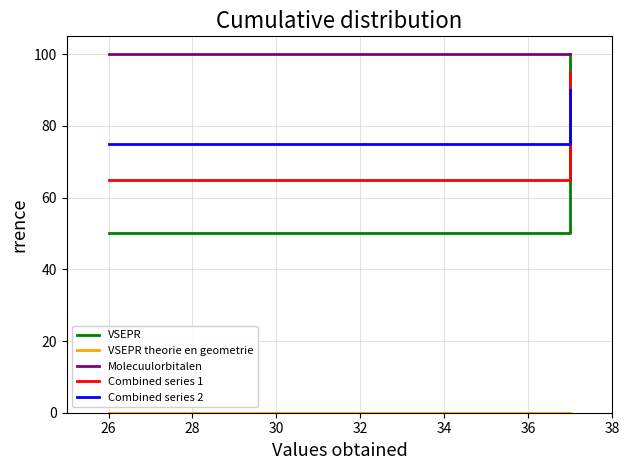

What is the sum of all Combined series 1 values?

160